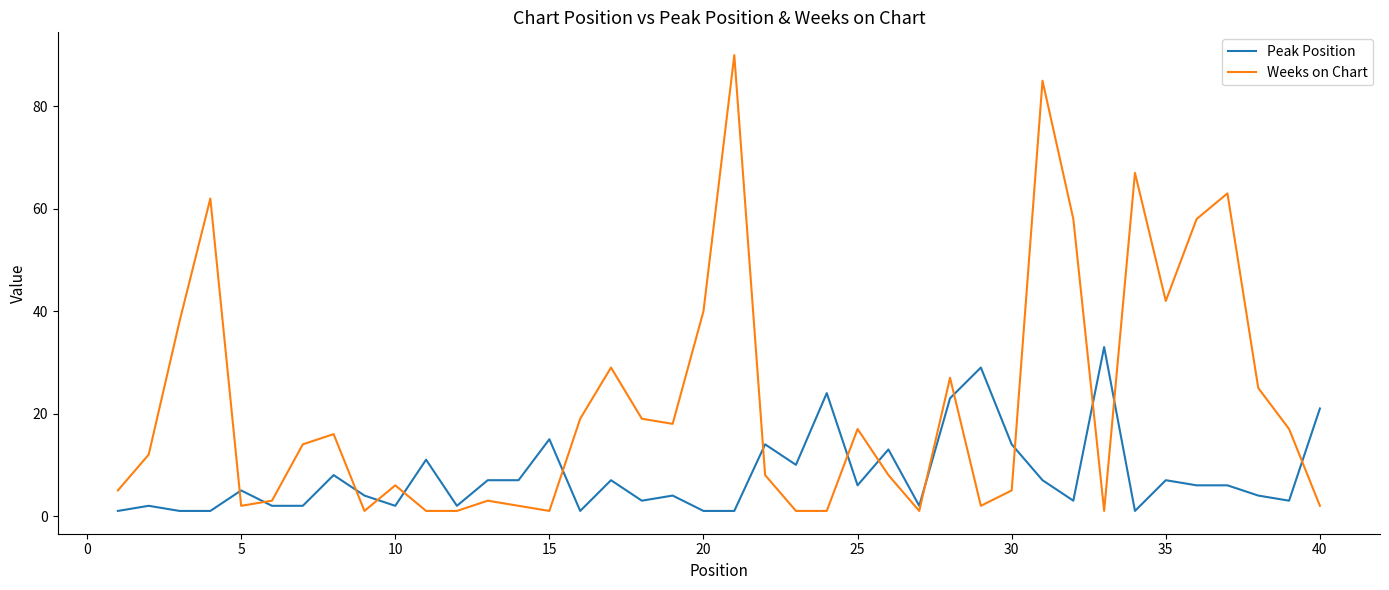

Rank the series by their average value, from highest to lowest.

Weeks on Chart, Peak Position